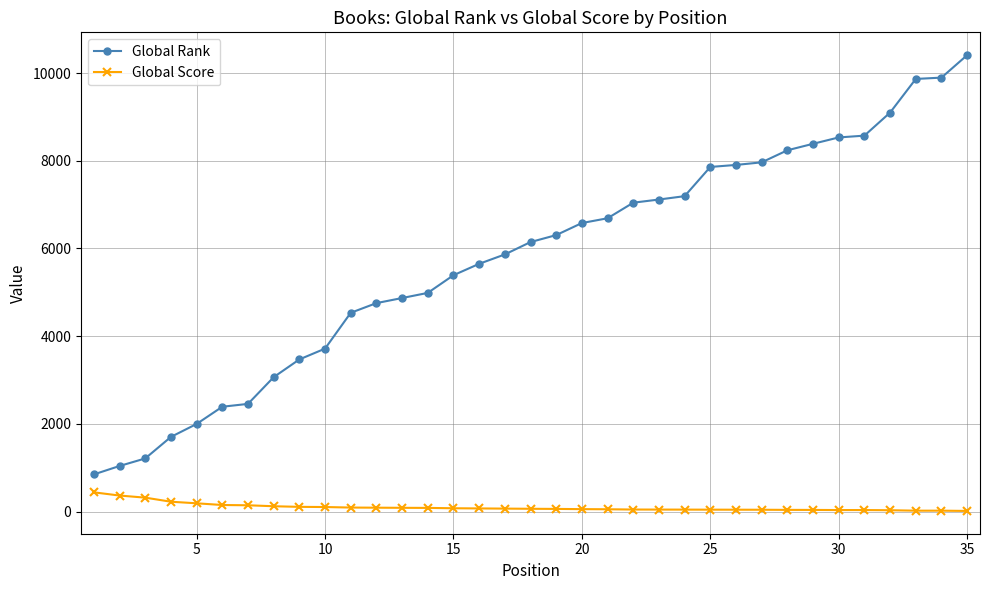

What is the difference between the second highest and minimum values in the Global Score series?

351